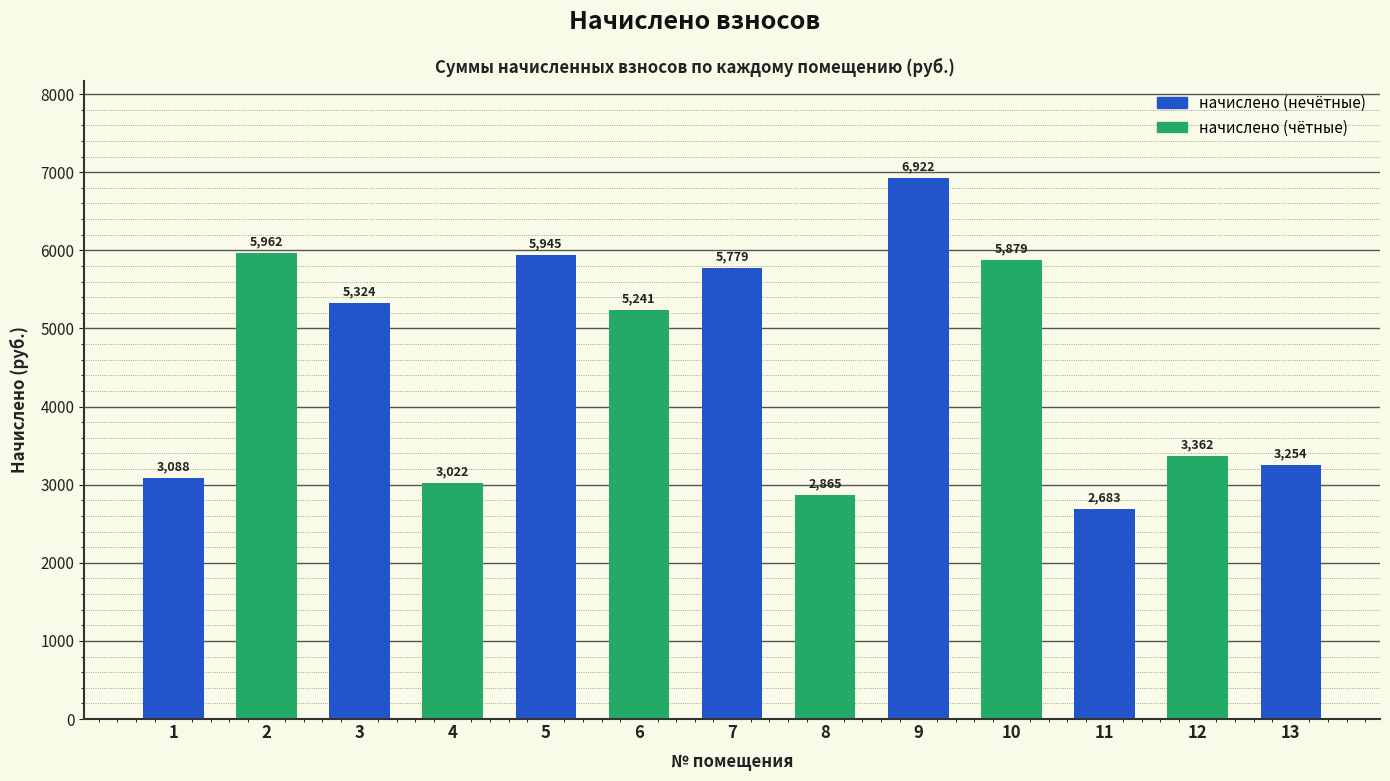

Rank the categories by value from highest to lowest.

9, 2, 5, 10, 7, 3, 6, 12, 13, 1, 4, 8, 11